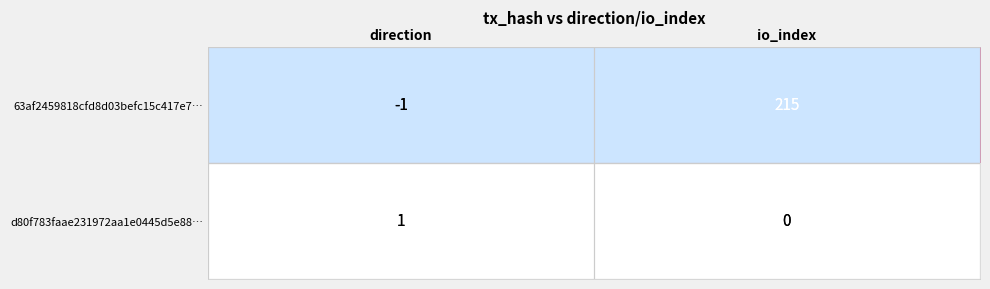

What is the difference between the maximum and minimum values in the 63af2459818cfd8d03befc15c417e7… series?

216